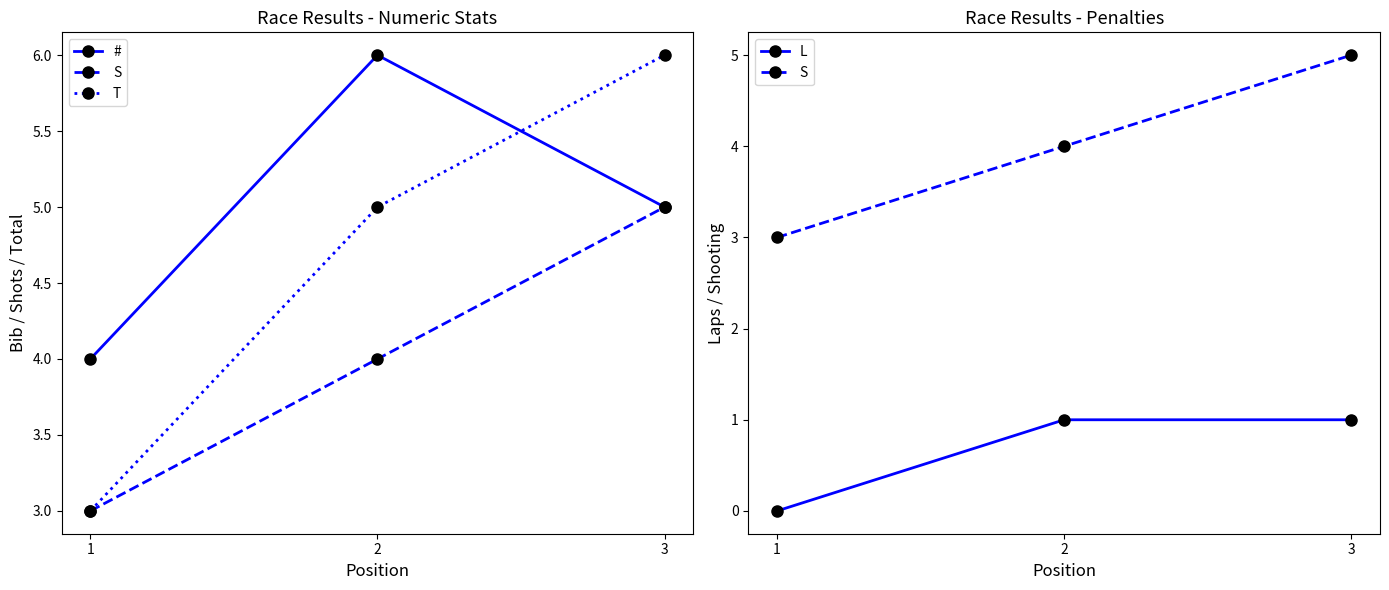

Rank the series by their maximum value, from highest to lowest.

#, T, S, L